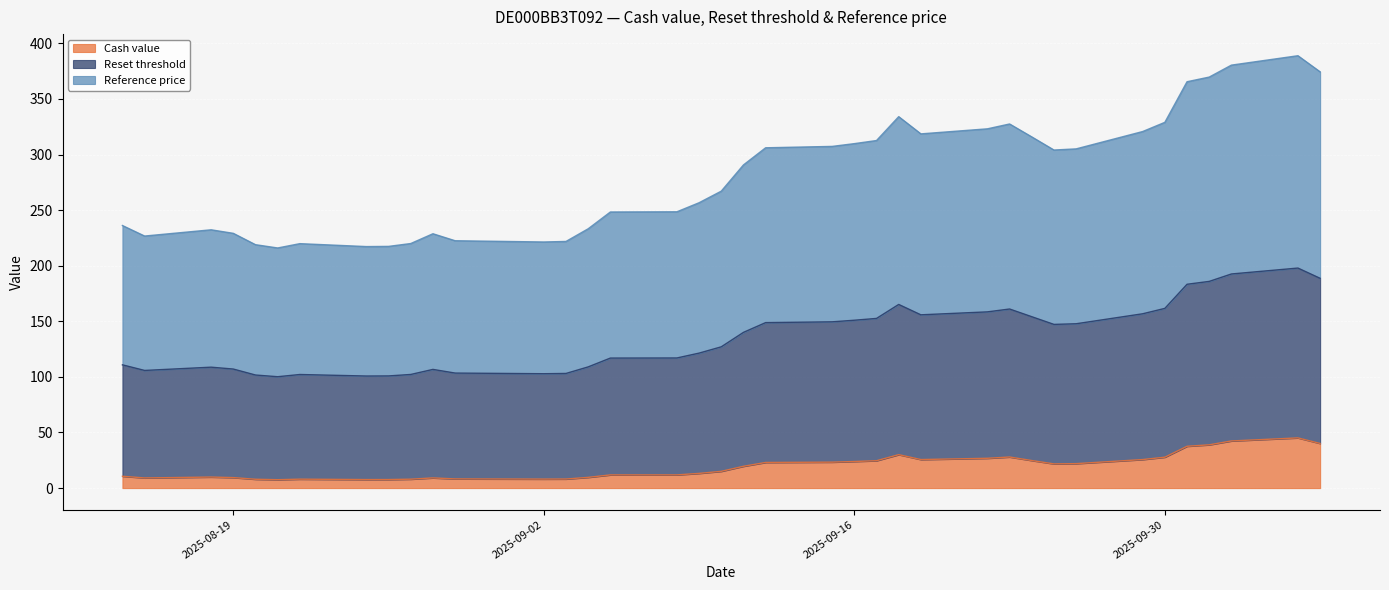

What is the difference between the maximum and minimum values in the Cash value series?

37.6